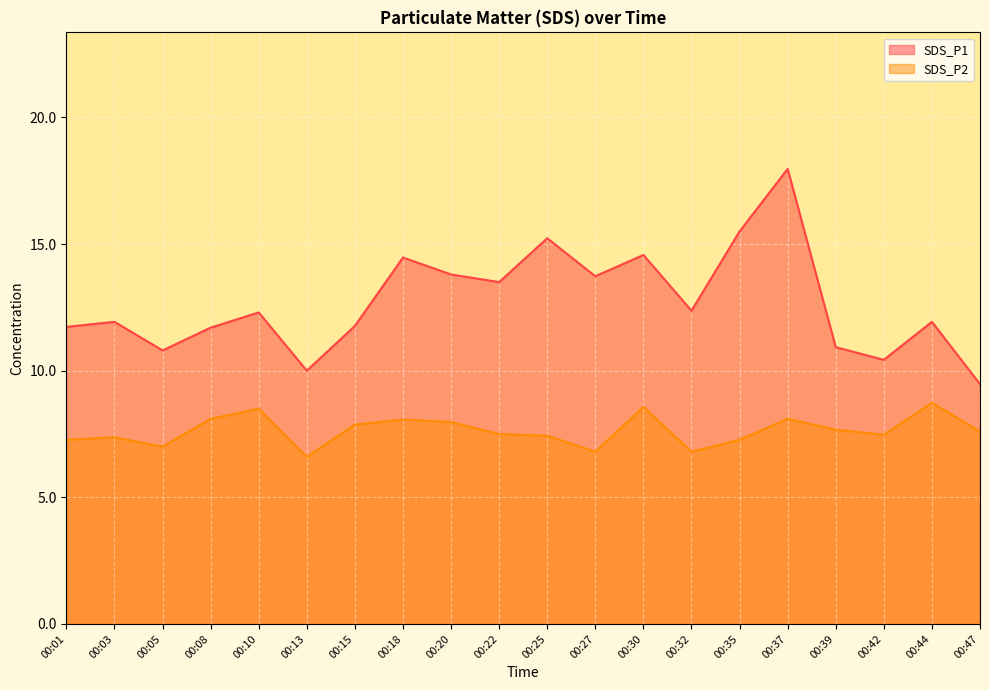

How many lines are shown in the chart?

2